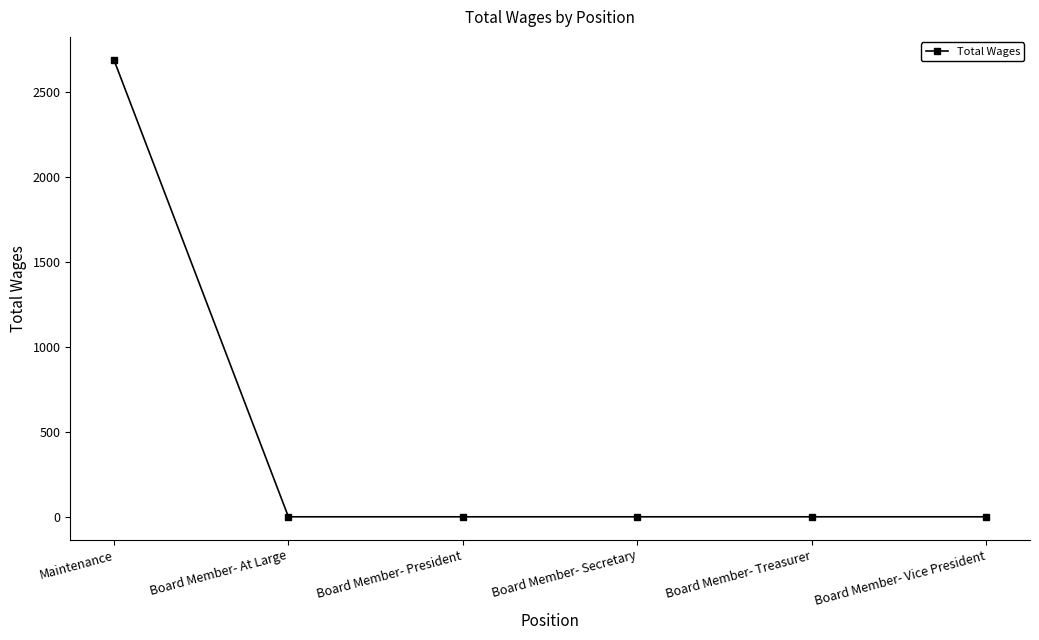

True or false: the data has more than 2 interior local peaks.

False